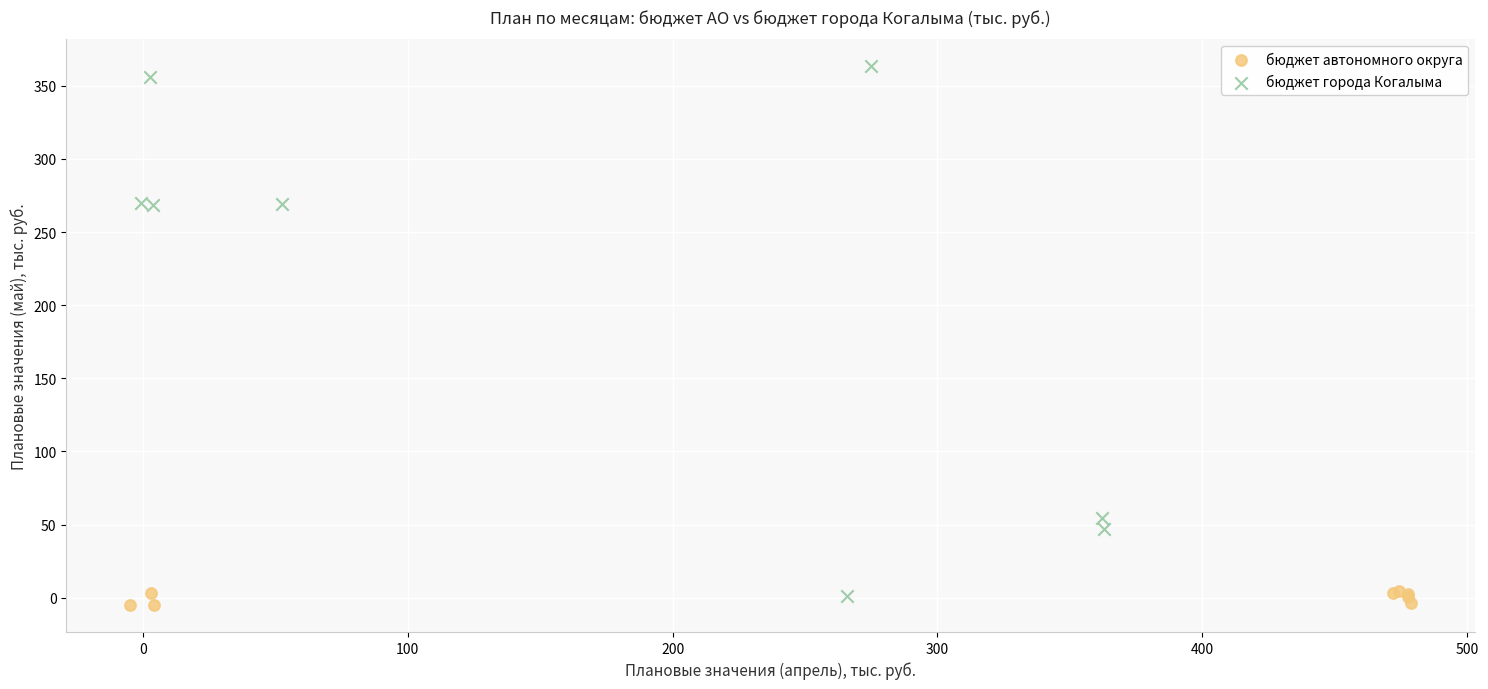

Which series reaches the maximum Y coordinate?

бюджет города Когалыма